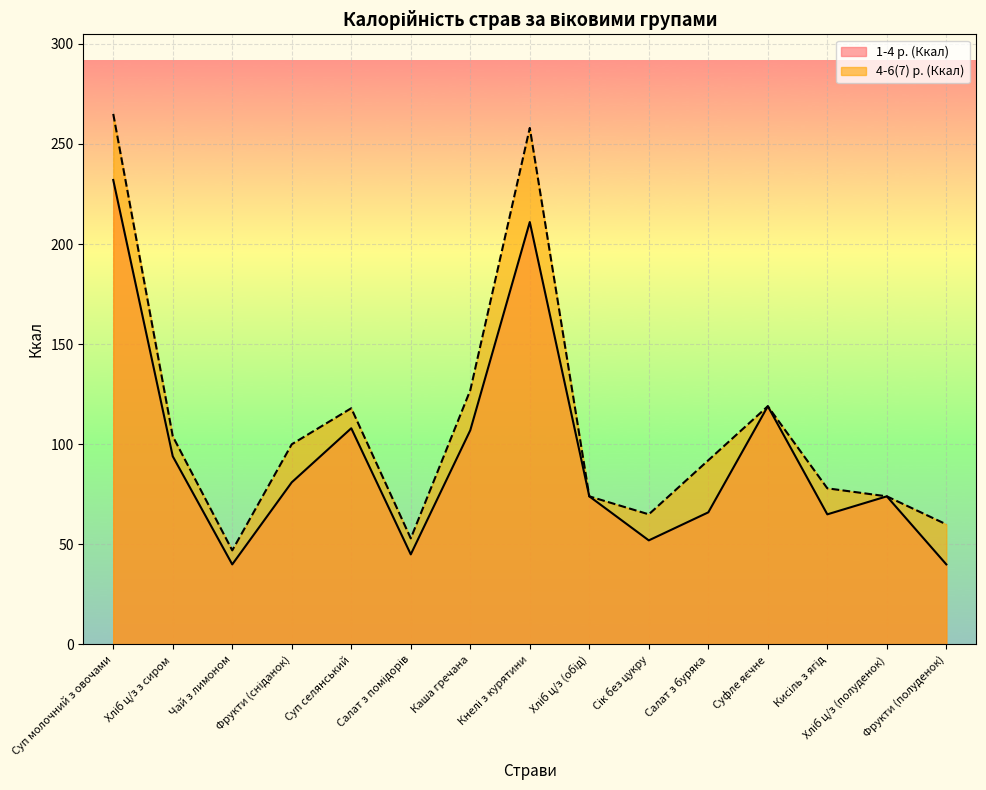

Which category has the highest value in the 4-6(7) р. (Ккал) series?

Суп молочний з овочами